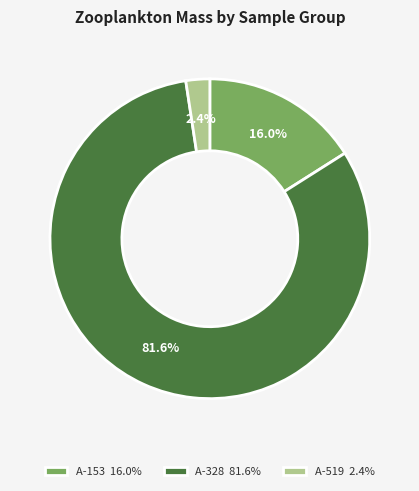

Is there a majority slice in this chart?

Yes